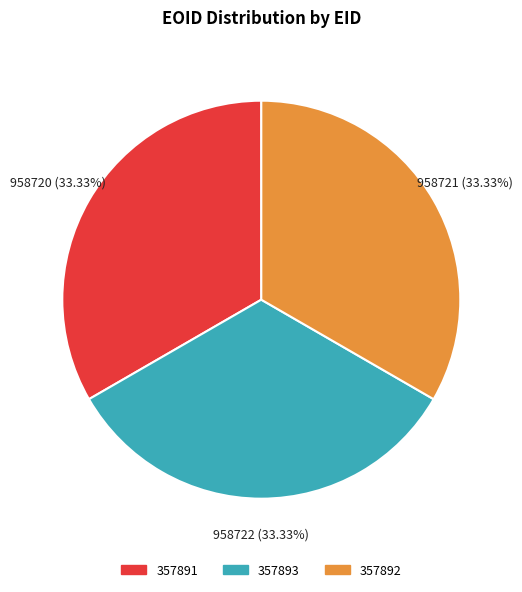

Approximately how many times larger is the value at 357893 compared to 357892?

1.0